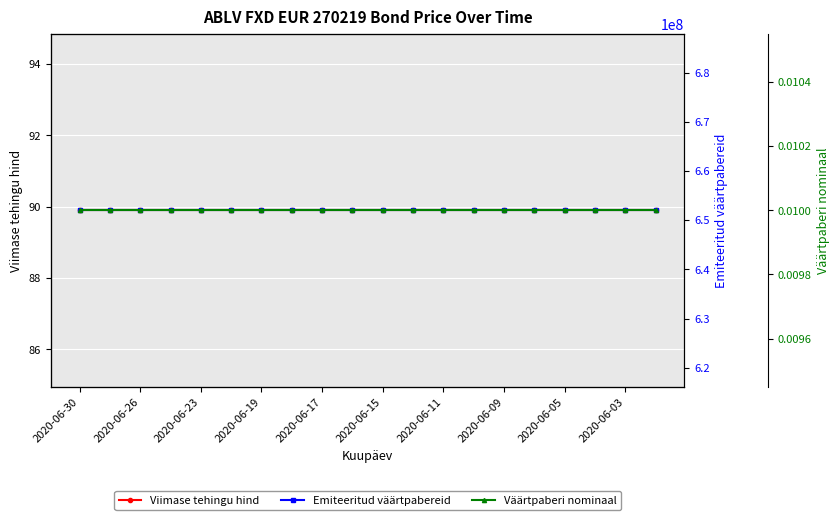

Which series has the largest total across all categories?

Emiteeritud väärtpabereid